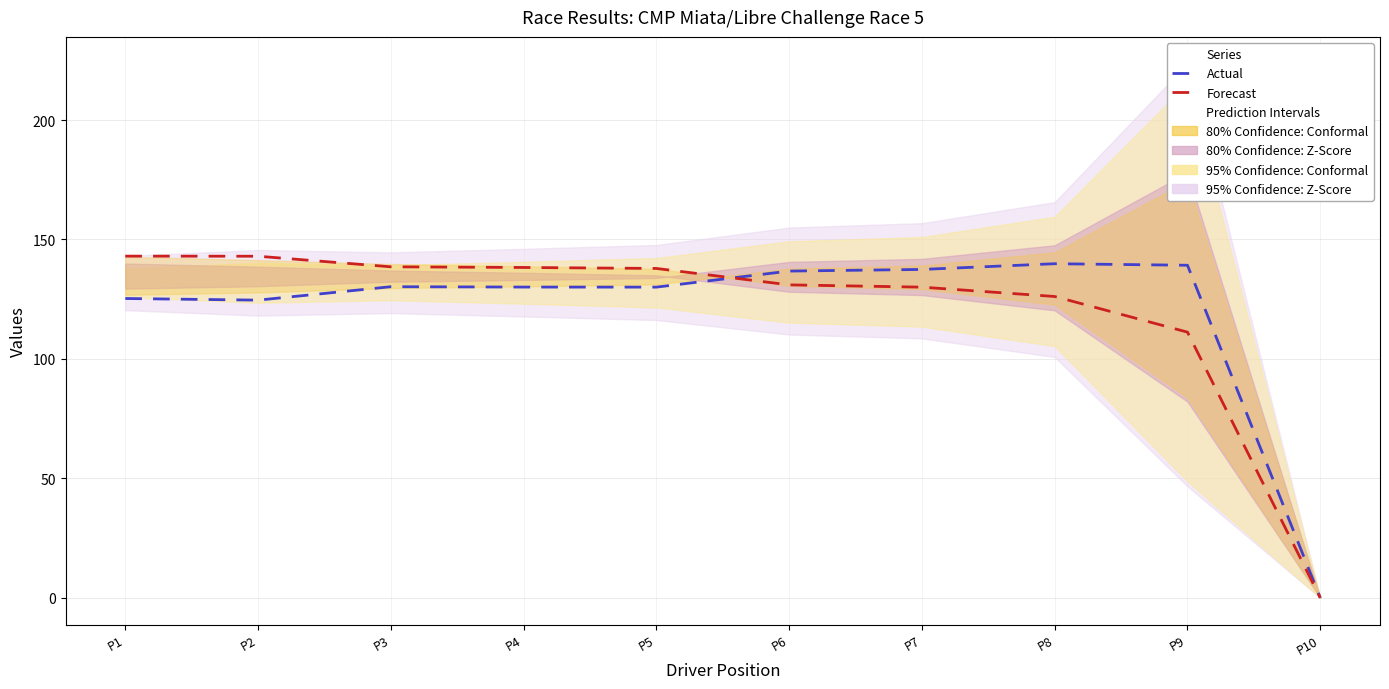

At P3, list the series in order from smallest to largest.

Actual (Best Lap time), Forecast (Average Speed)